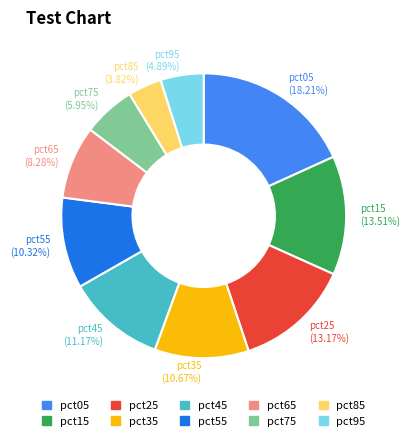

How many slices are in this pie chart?

10